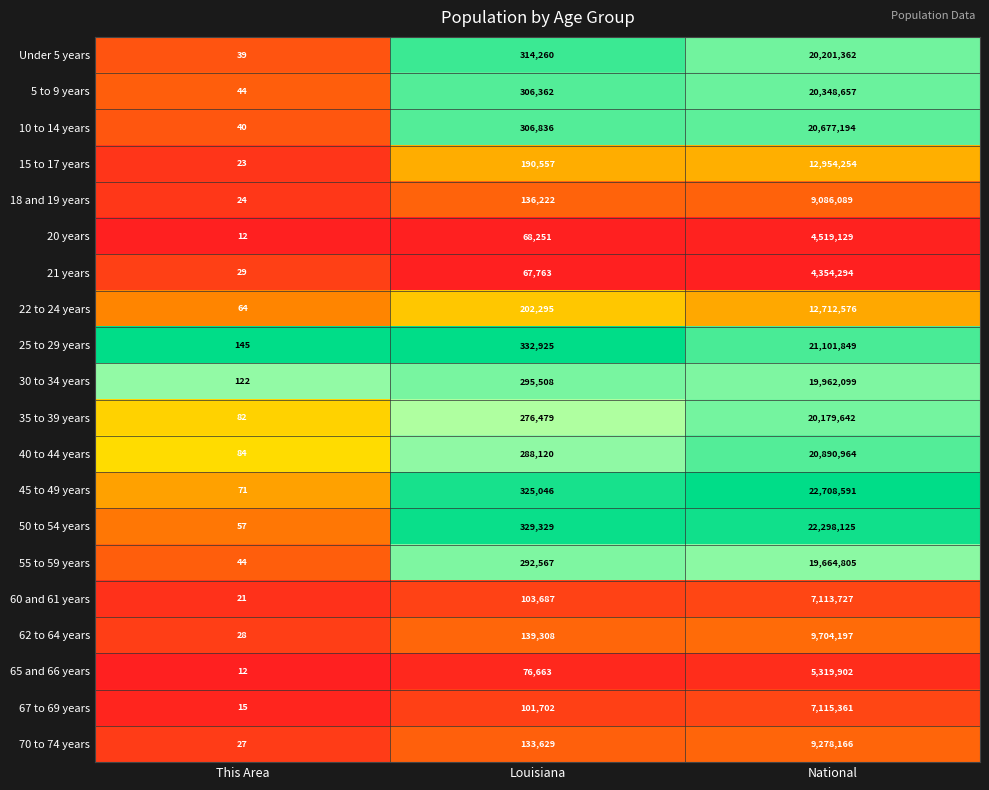

Which series has the widest spread of values?

45 to 49 years